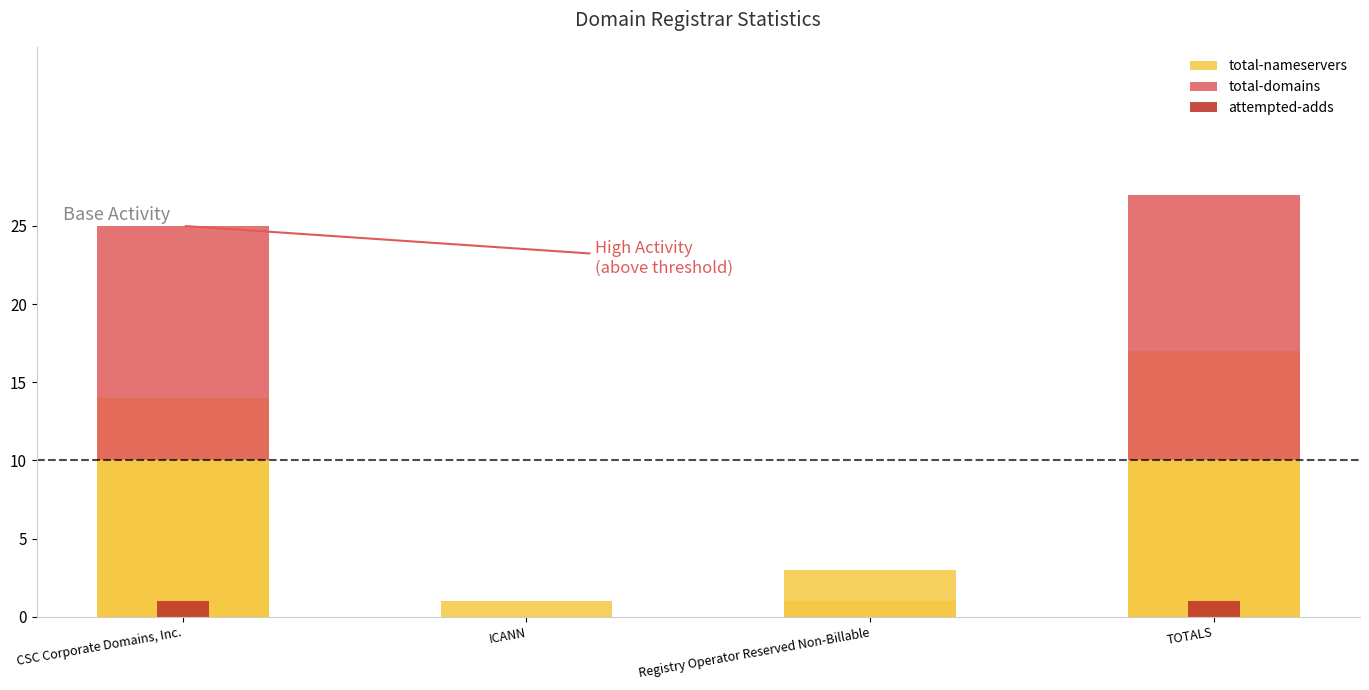

What is the sum of the attempted-adds values at ICANN and CSC Corporate Domains, Inc.?

1